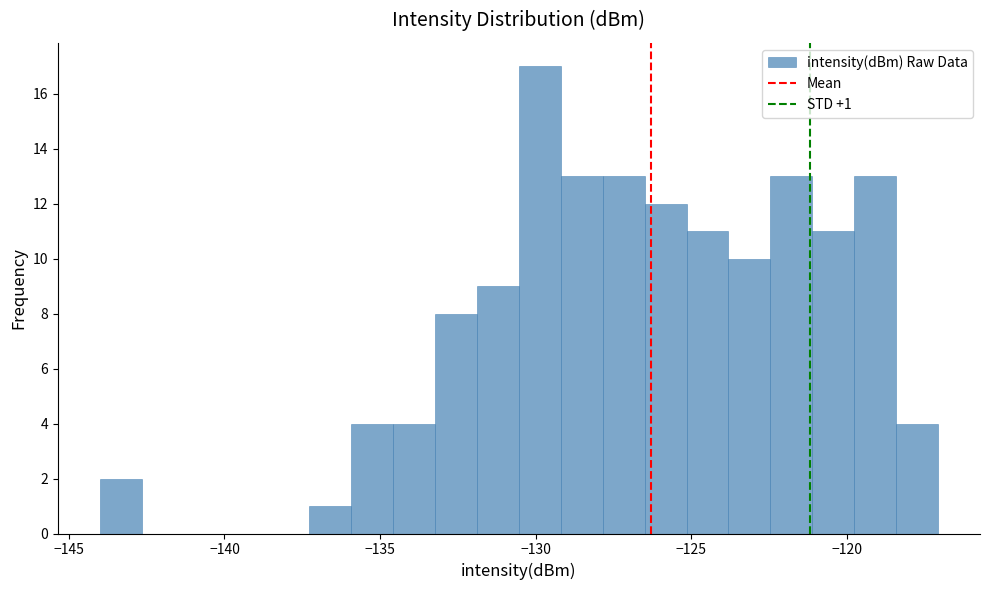

Read against the x-axis, roughly where is the centre of the tallest bar?

-130.0